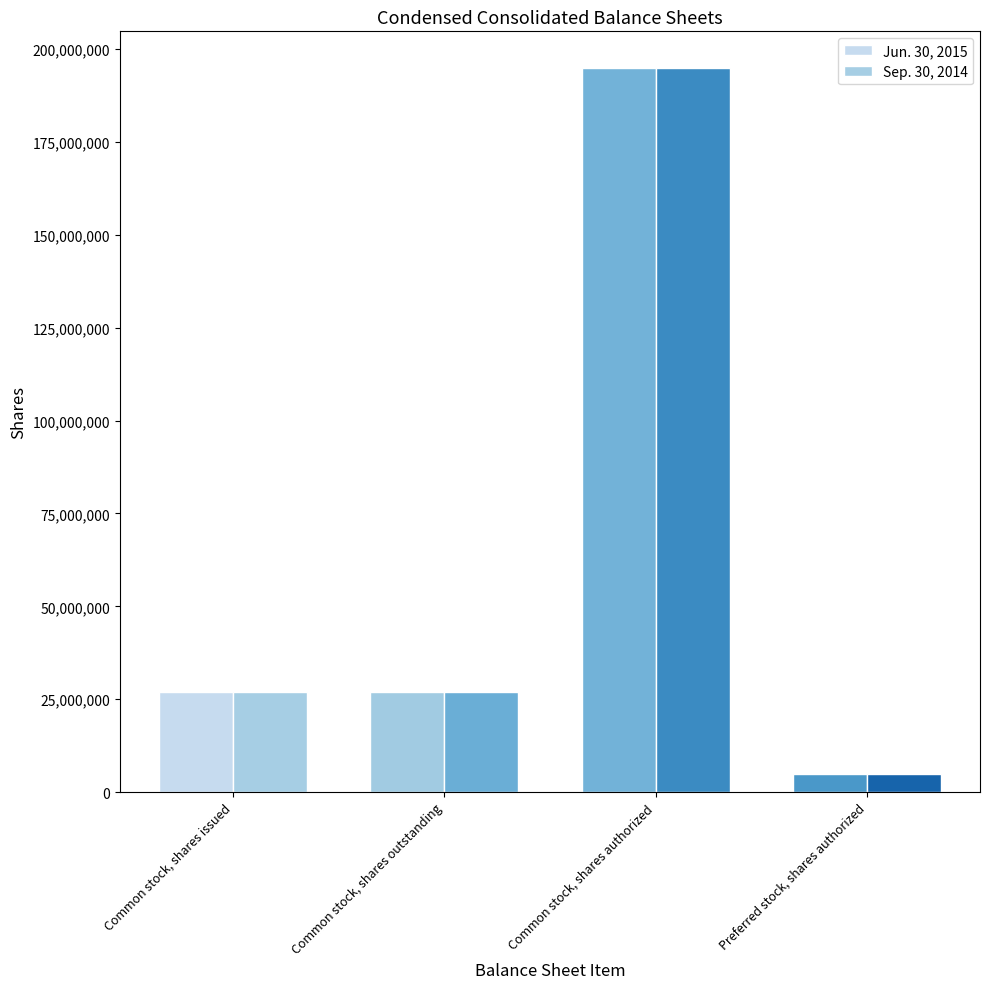

Rank the series by their maximum value, from highest to lowest.

Jun. 30, 2015, Sep. 30, 2014